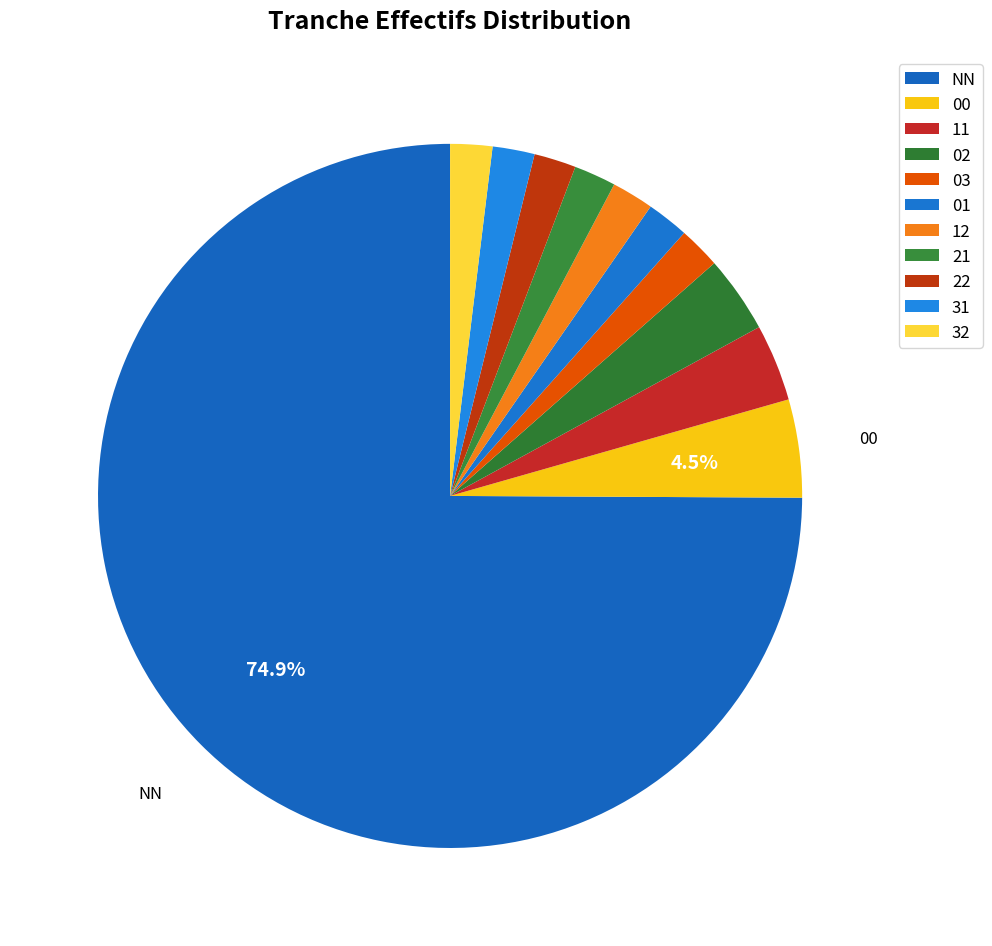

Count the number of slices in the pie.

11